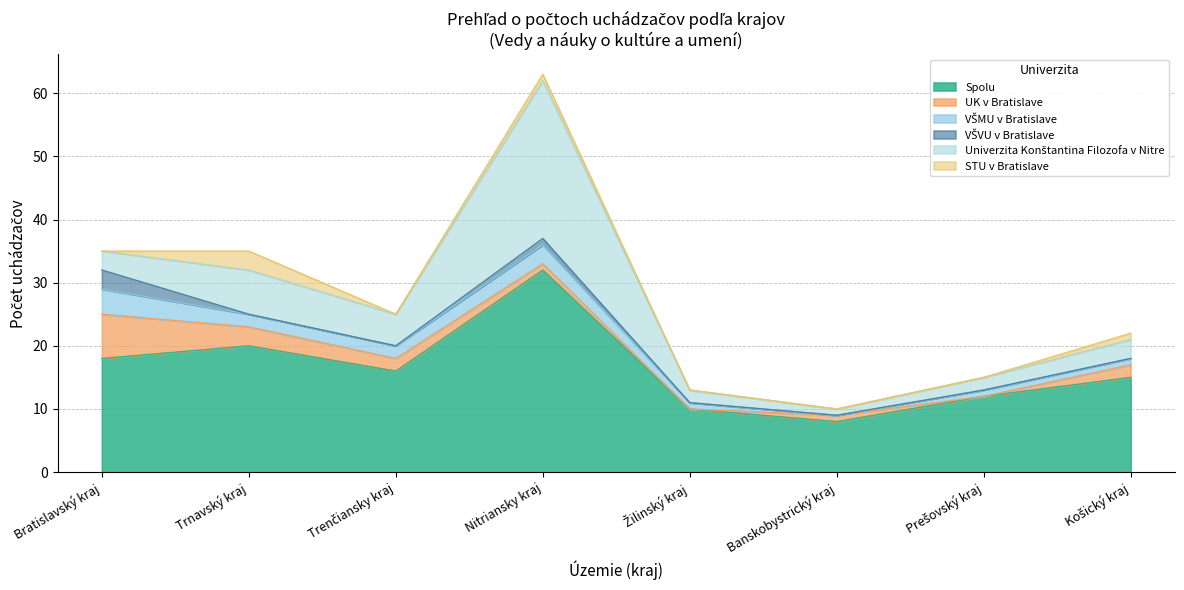

What is the highest value of the Univerzita Konštantina Filozofa v Nitre series?

25